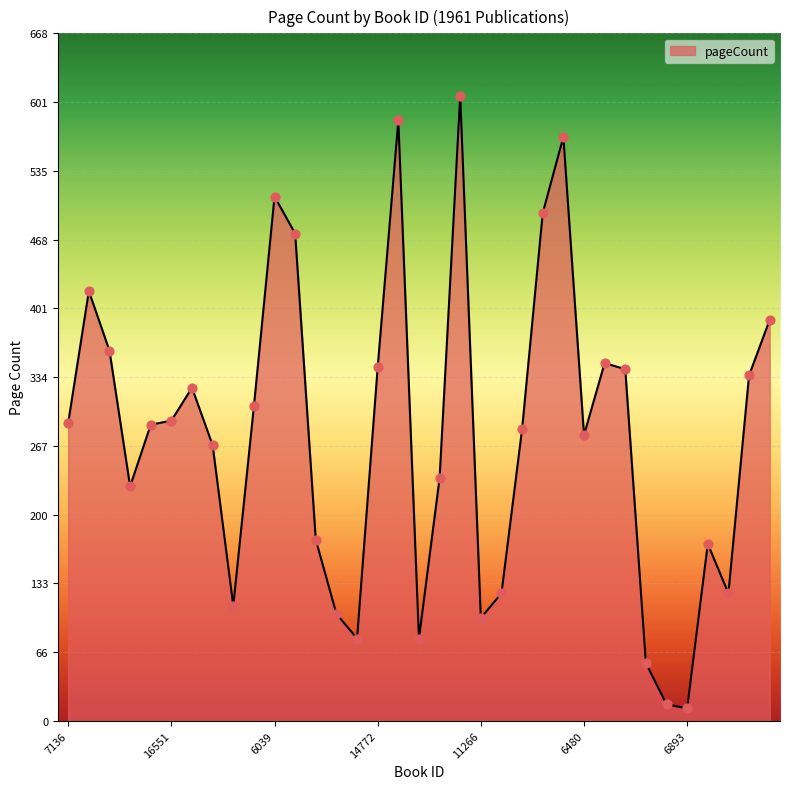

What is the greatest value displayed?

608